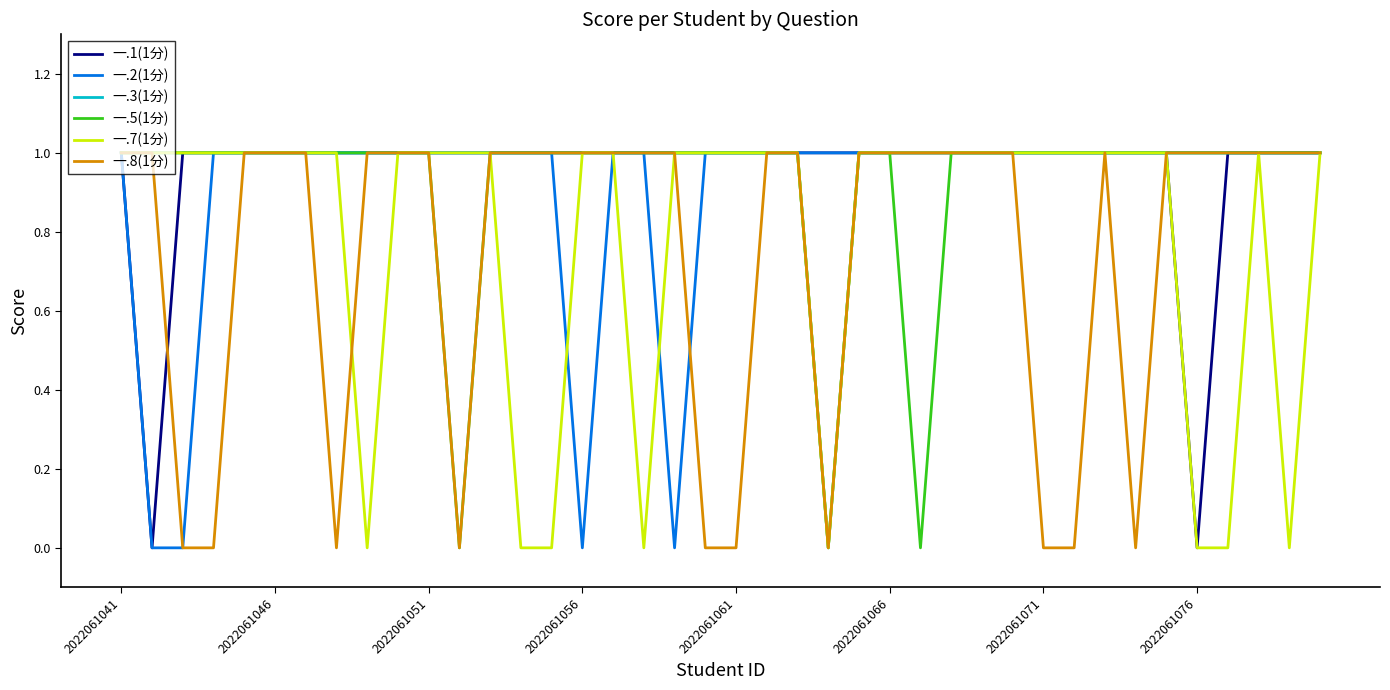

True or false: 一.5(1分) has a value of 1 at 2022061046.

True